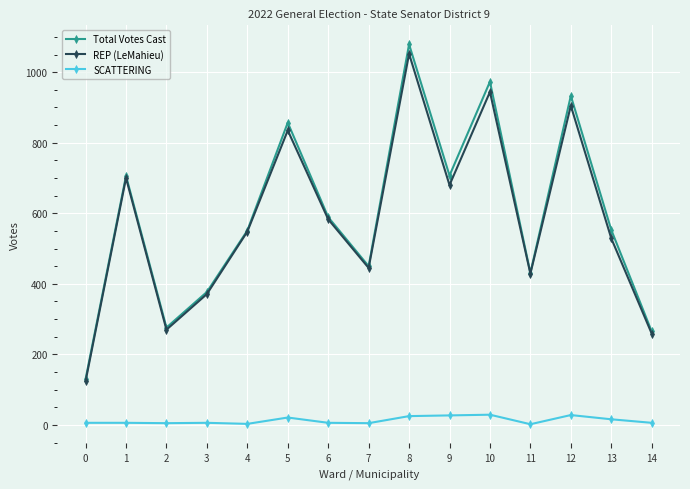

What is the greatest value displayed?

1079